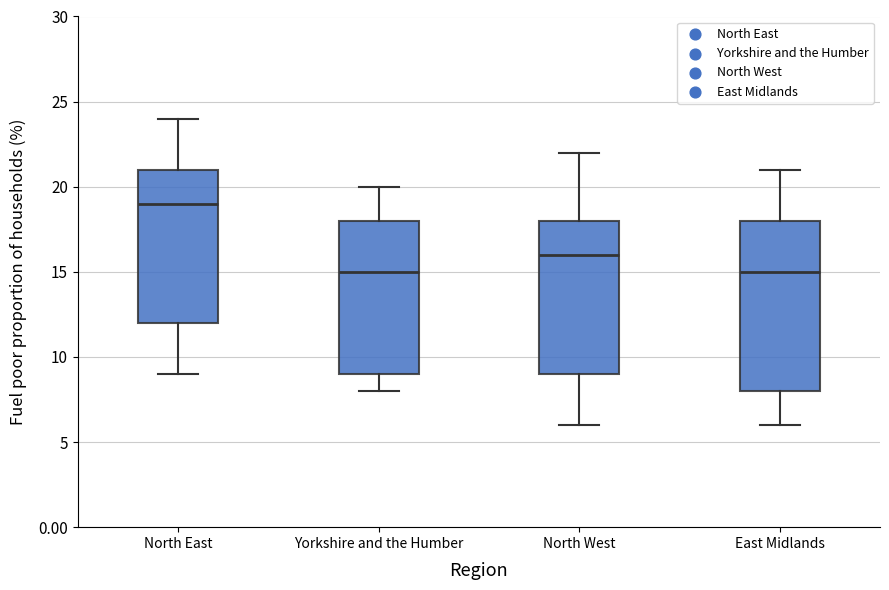

Where does the median line of the box for North West sit on the y-axis? The values are not printed on the chart, so give them approximately, as read against the axis.

16